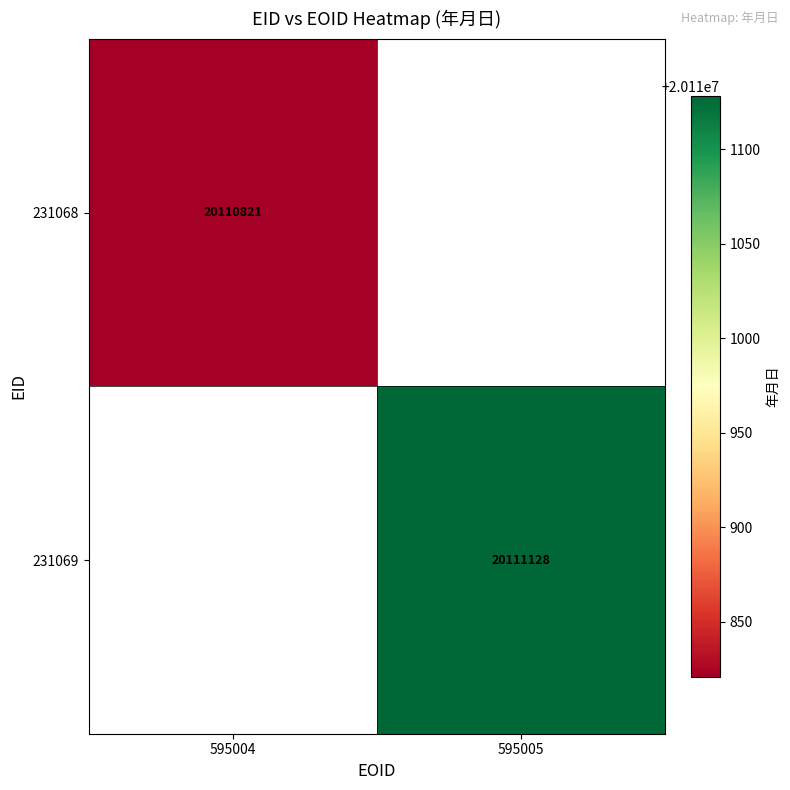

The 231068 series shows 4489382 at 595004. True or false?

False